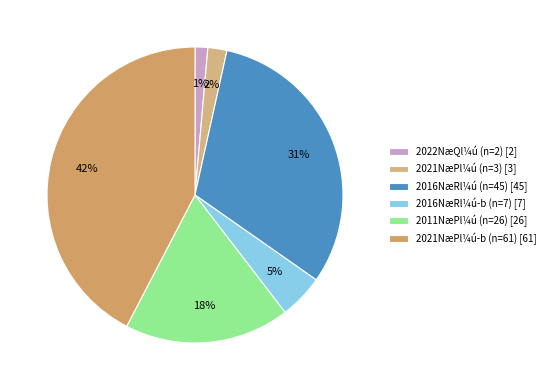

Which category has the biggest portion of the pie?

2021NæPl¼ú-b (n=61) [61]